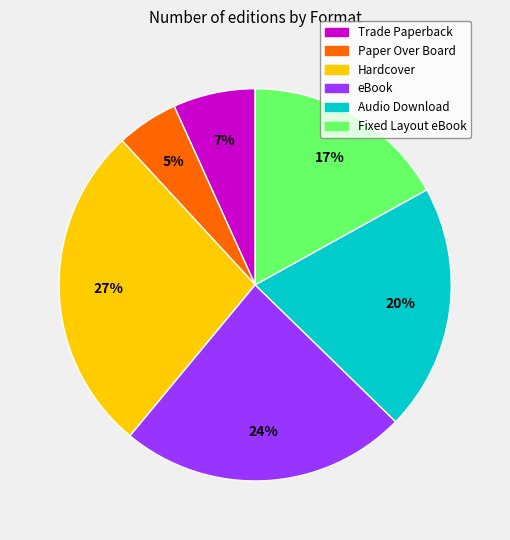

The Trade Paperback slice represents 7% of the pie. True or false?

True